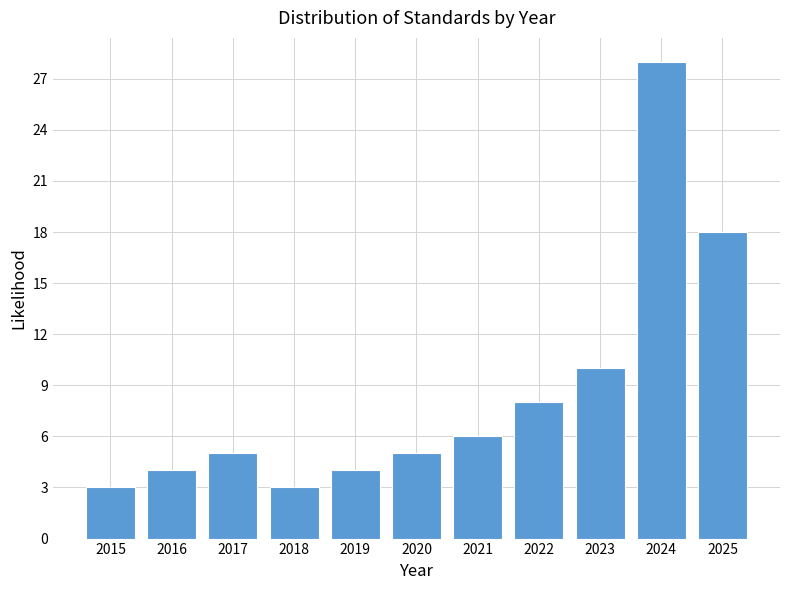

Reading left to right, transcribe all the data shown in this chart.

2015=3	2016=4	2017=5	2018=3	2019=4	2020=5	2021=6	2022=8	2023=10	2024=28	2025=18